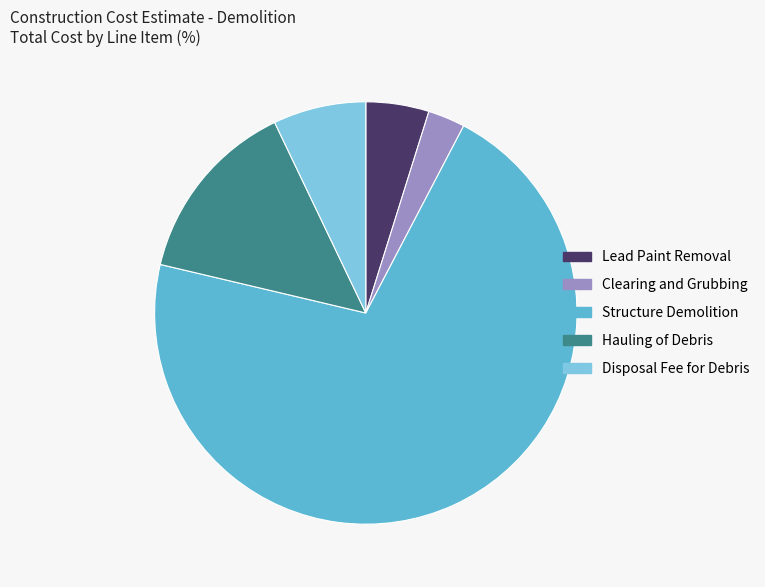

Which has a higher value, Hauling of Debris or Disposal Fee for Debris?

Hauling of Debris